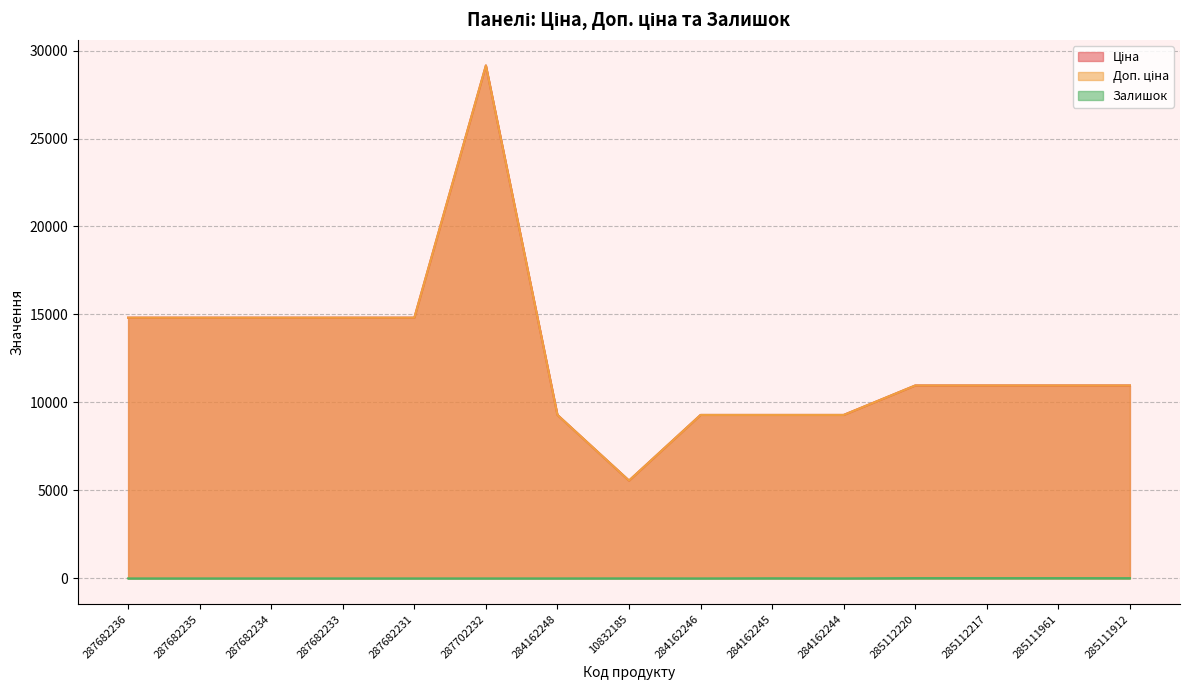

What is the average value of the Ціна series?

12654.7